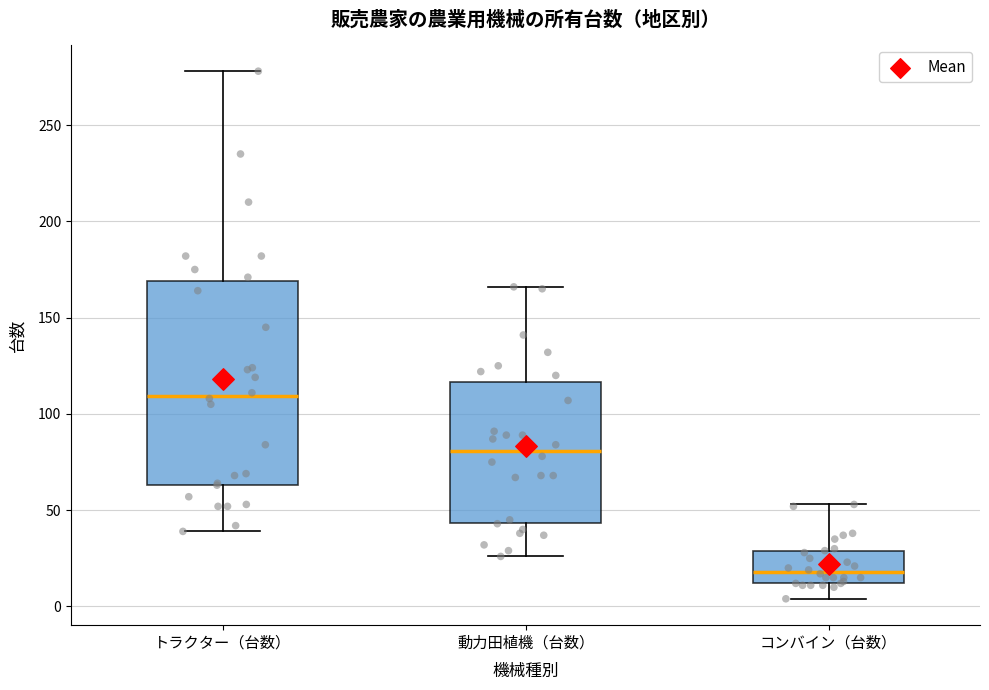

Reading left to right, transcribe this box plot: for each box, give where its median line is, the range the box spans, and where its two whiskers end, as read against the y-axis. The values are not printed on the chart, so give them approximately, as read against the axis.

トラクター（台数）: median 110, box 65 to 170, whiskers 40 to 280
動力田植機（台数）: median 80, box 45 to 115, whiskers 25 to 165
コンバイン（台数）: median 20, box 10 to 30, whiskers 5 to 55